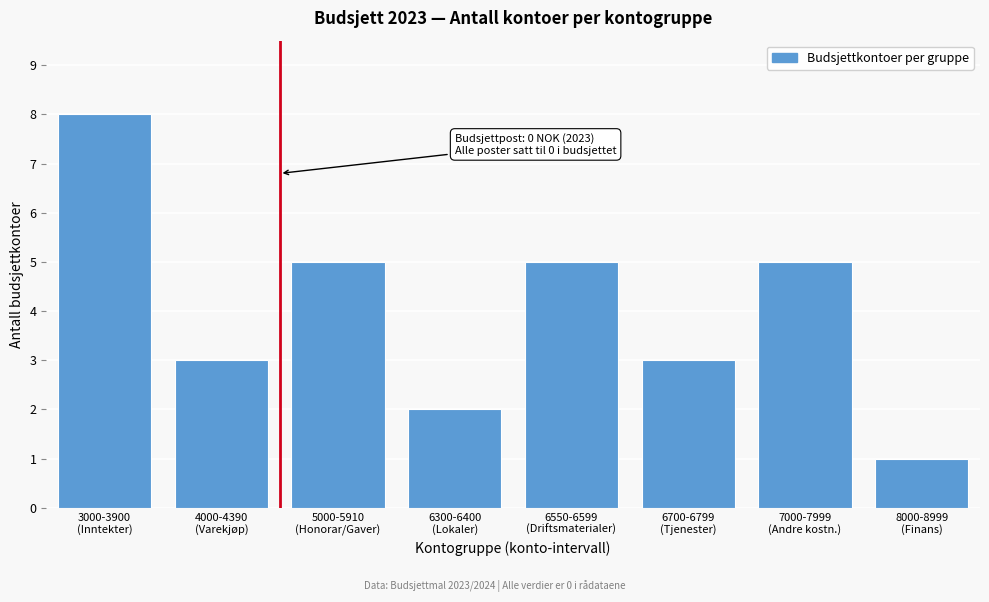

Reading left to right, list all the values displayed in this chart.

8	3	5	2	5	3	5	1